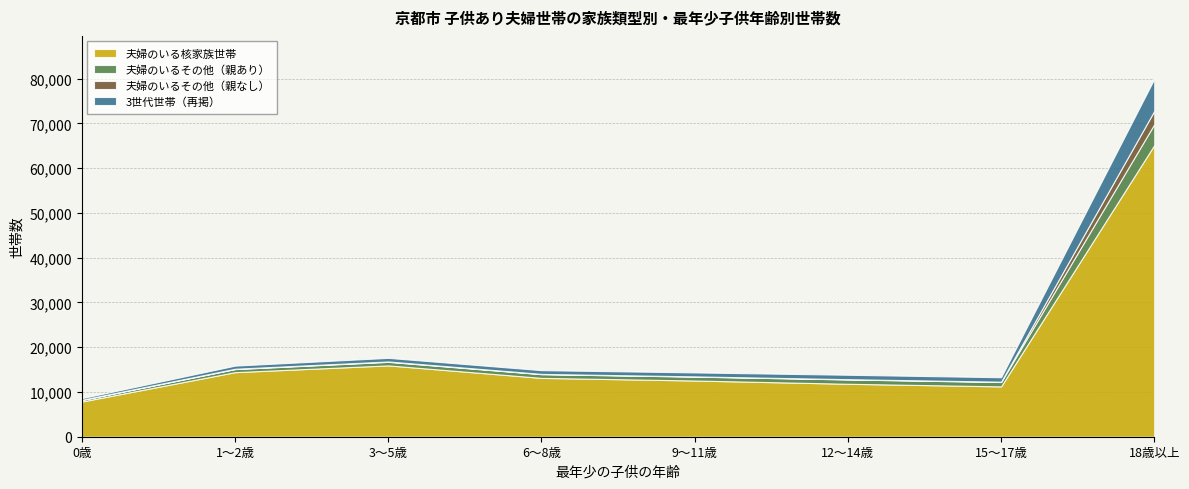

What is the difference between the 3世代世帯（再掲） values at 0歳 and 18歳以上?

6796